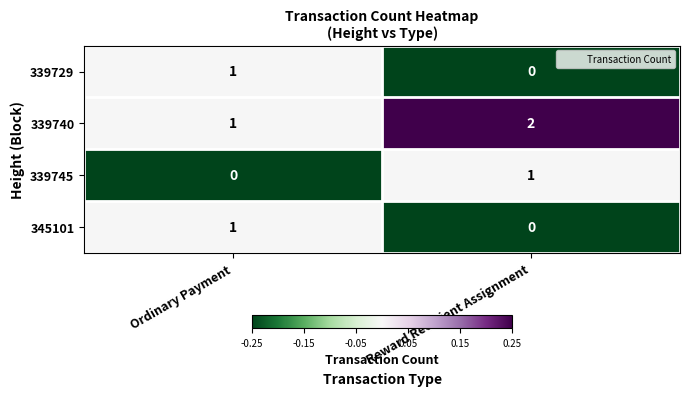

What is the minimum value shown in the chart?

0